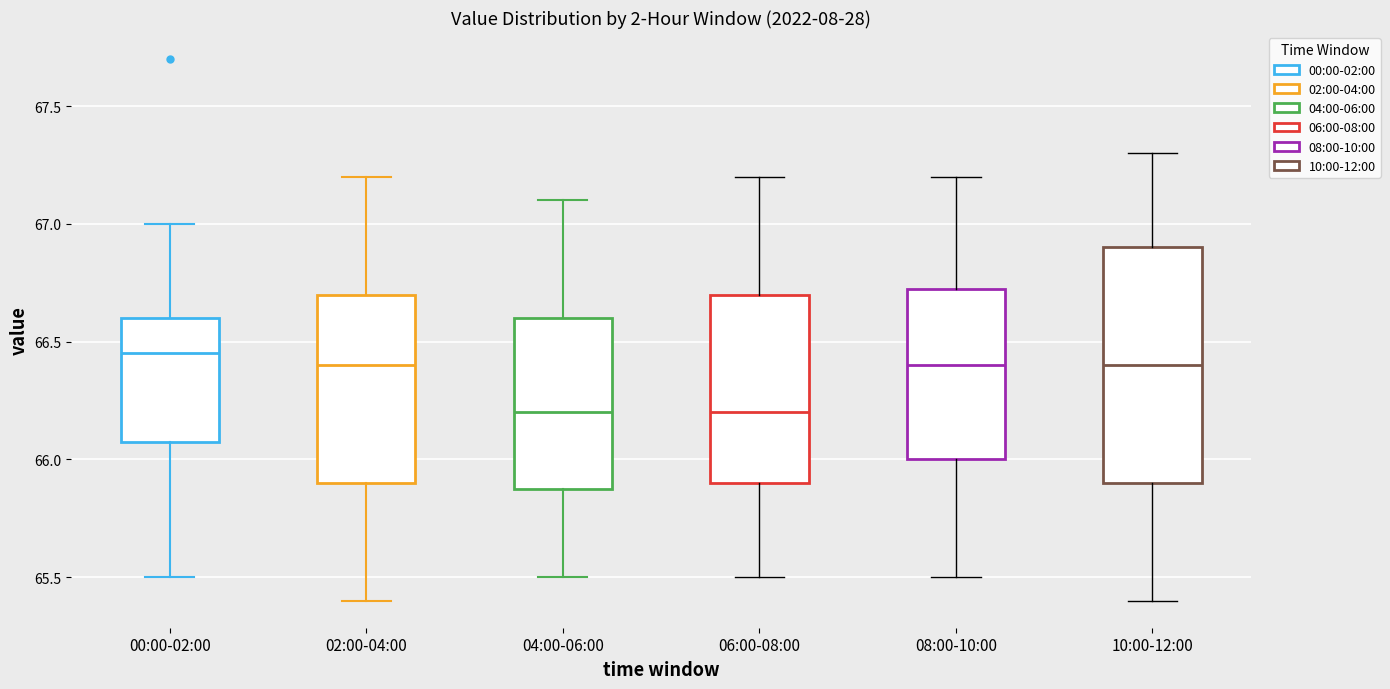

Reading left to right, transcribe this box plot: for each box, give where its median line is, the range the box spans, and where its two whiskers end, as read against the y-axis. The values are not printed on the chart, so give them approximately, as read against the axis.

00:00-02:00: median 66.45, box 66.10 to 66.60, whiskers 65.50 to 67.00
02:00-04:00: median 66.40, box 65.90 to 66.70, whiskers 65.40 to 67.20
04:00-06:00: median 66.20, box 65.90 to 66.60, whiskers 65.50 to 67.10
06:00-08:00: median 66.20, box 65.90 to 66.70, whiskers 65.50 to 67.20
08:00-10:00: median 66.40, box 66.00 to 66.75, whiskers 65.50 to 67.20
10:00-12:00: median 66.40, box 65.90 to 66.90, whiskers 65.40 to 67.30